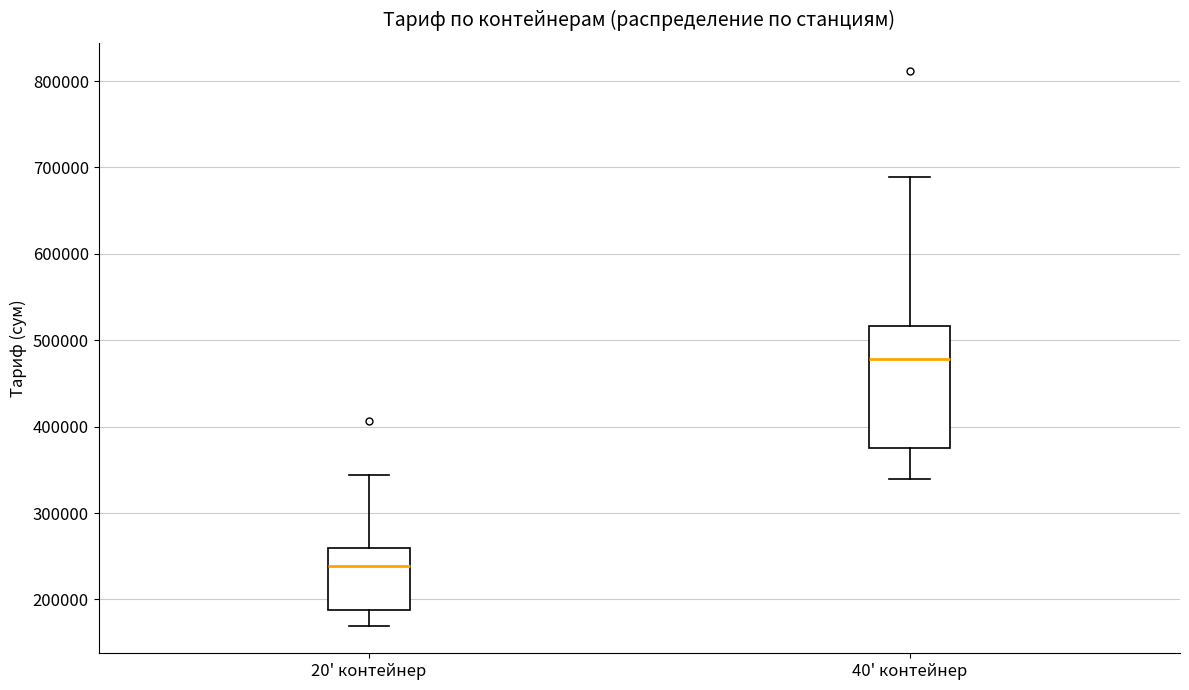

Reading left to right, read every box against the y-axis: the position of its median line, the range the box covers, and the ends of its whiskers. The values are not printed on the chart, so give them approximately, as read against the axis.

20' контейнер: median 240000, box 190000 to 260000, whiskers 170000 to 340000
40' контейнер: median 480000, box 380000 to 520000, whiskers 340000 to 690000